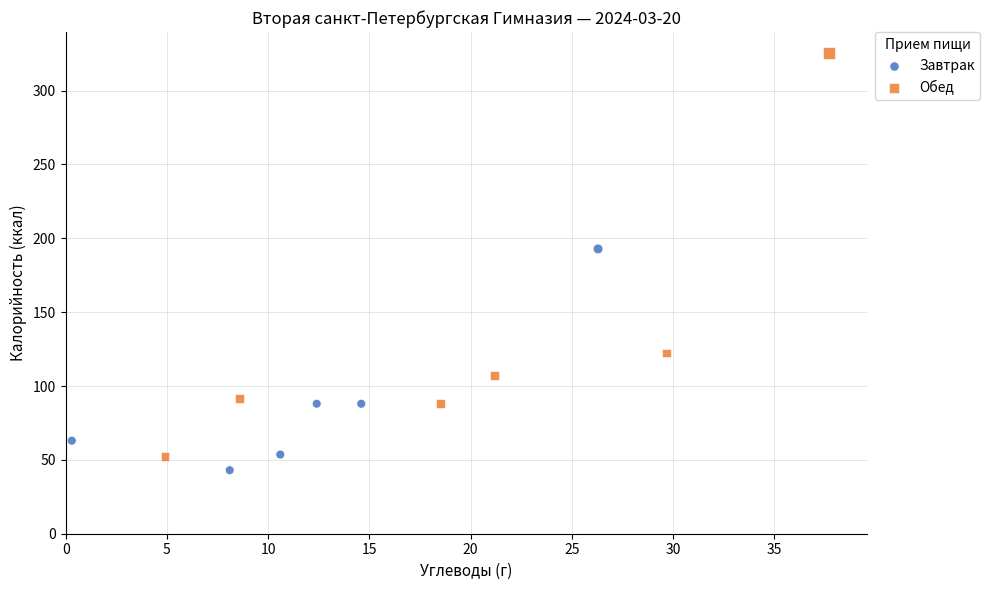

Which series contains the lowest Y value?

Завтрак